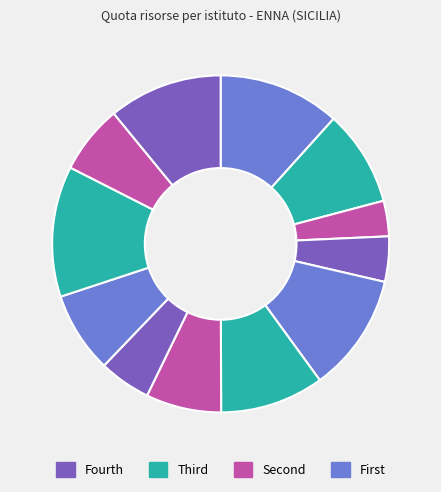

Count the number of slices in the pie.

12